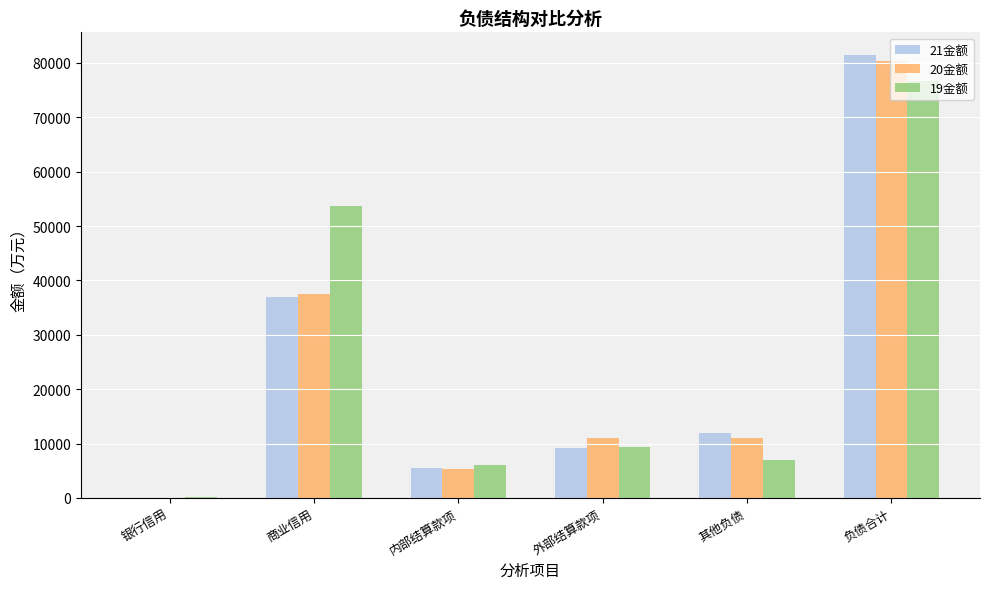

Is the value of 19金额 at 银行信用 greater than the value of 21金额 at 外部结算款项?

No